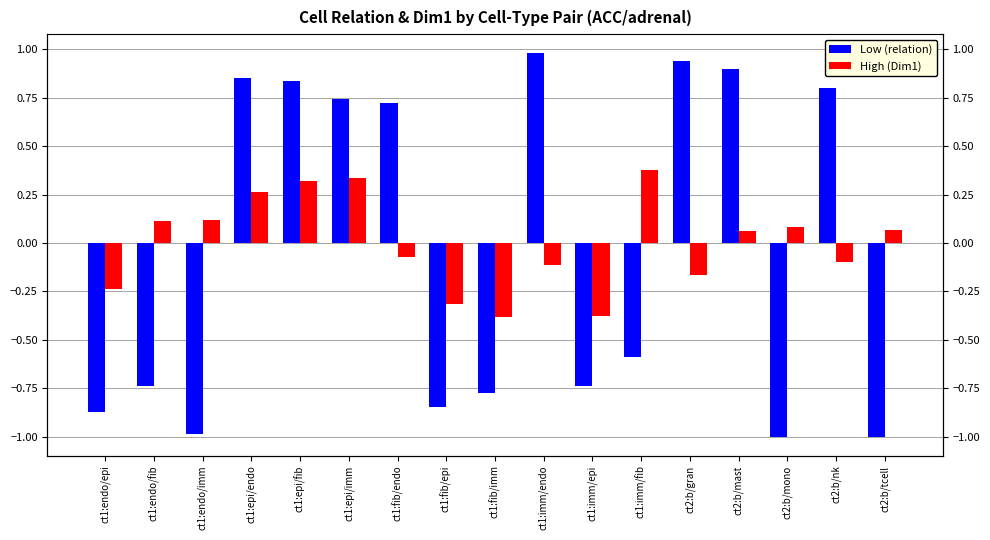

At which label does Low (relation) reach its peak?

ct1:imm/endo